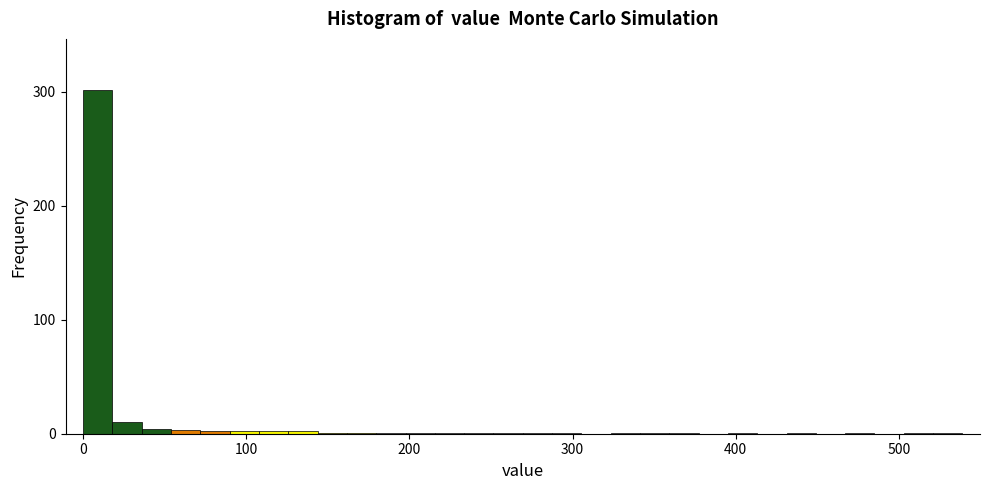

Read against the x-axis, roughly where is the centre of the tallest bar?

10